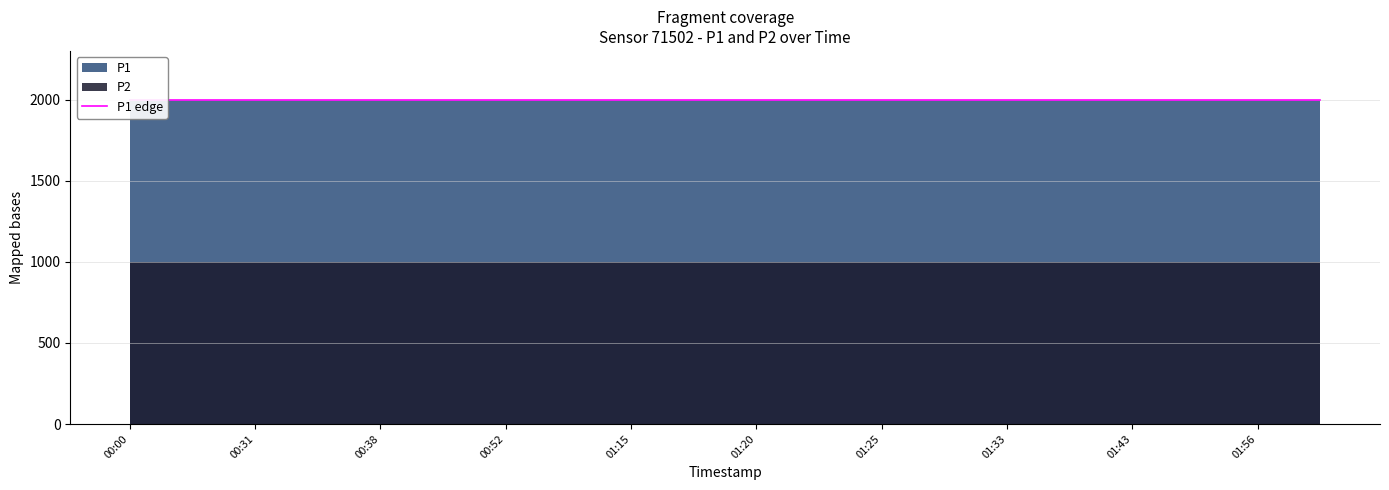

True or false: P2 and P1 cross at least once.

False